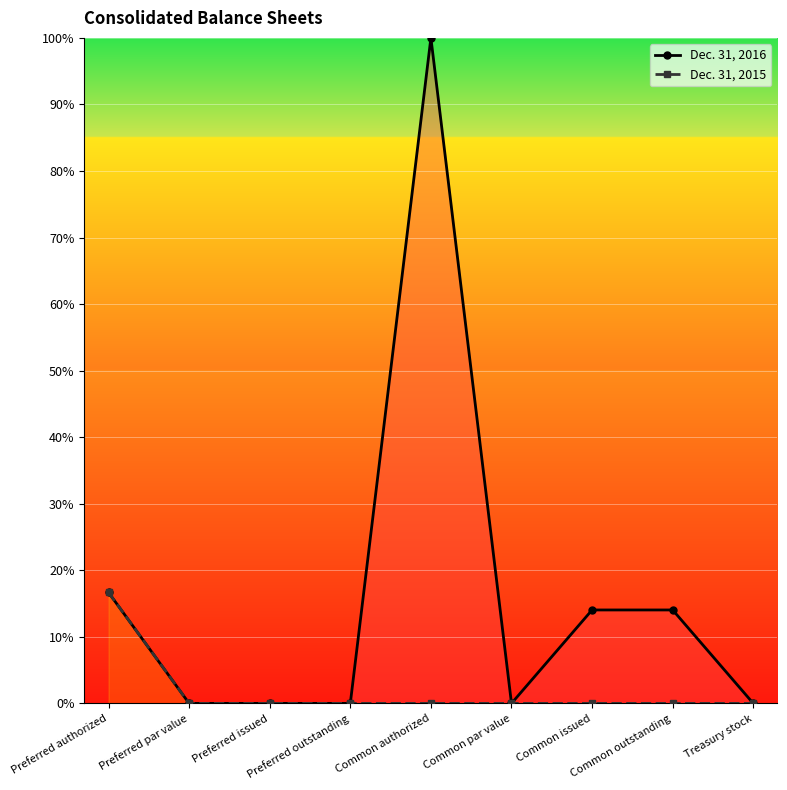

What is the sum of the Dec. 31, 2015 values at Preferred authorized and Common issued?

16.7